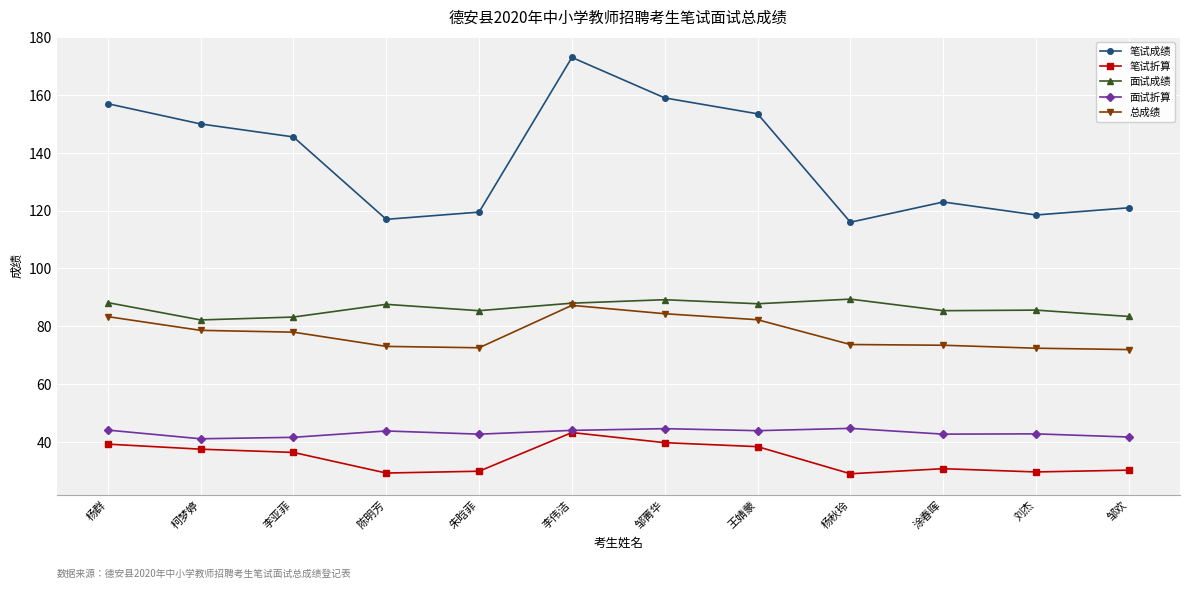

True or false: 面试折算 and 笔试成绩 cross at least once.

False